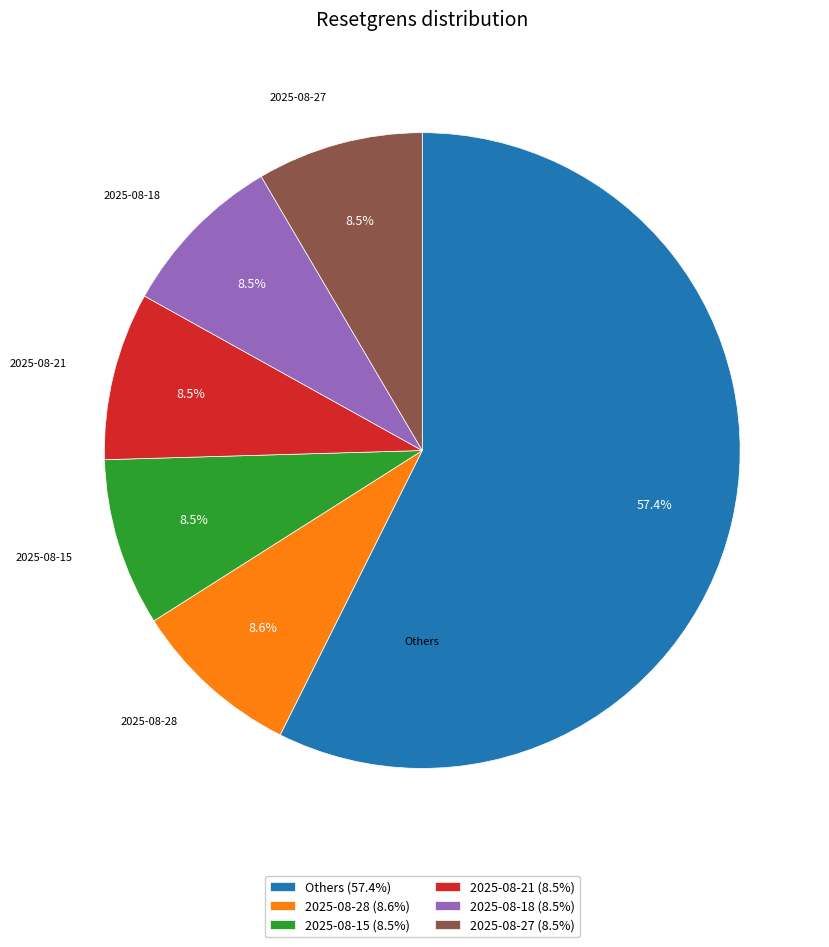

What is the total percentage of 2025-08-18 (8.5%) and 2025-08-15 (8.5%)?

17.0%